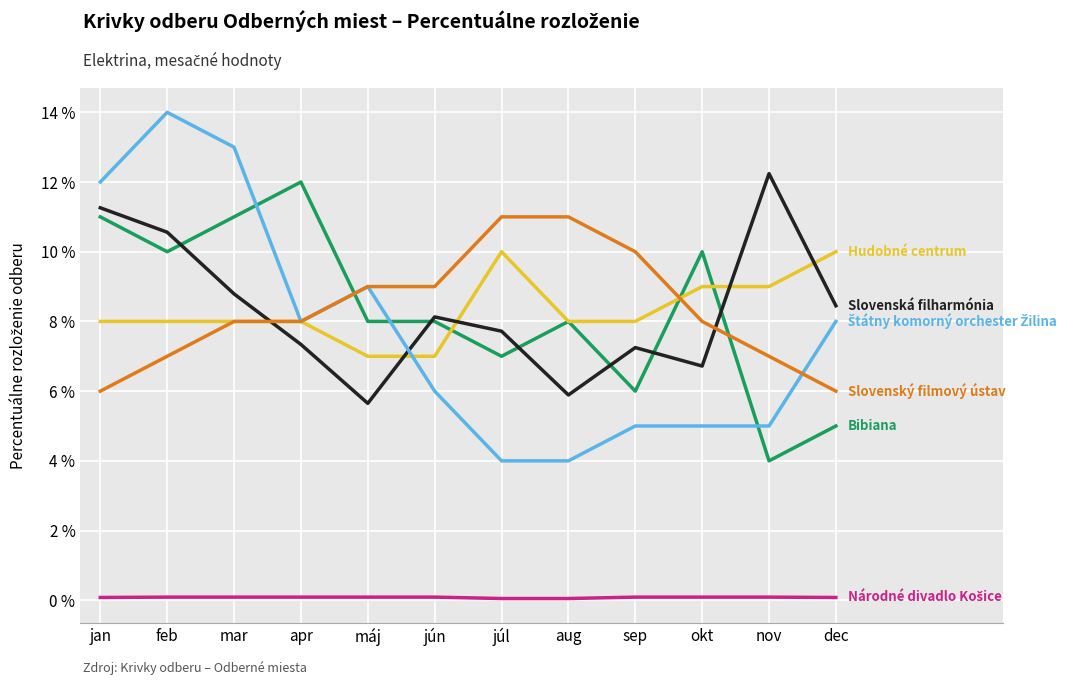

What is the greatest value displayed?

14.0